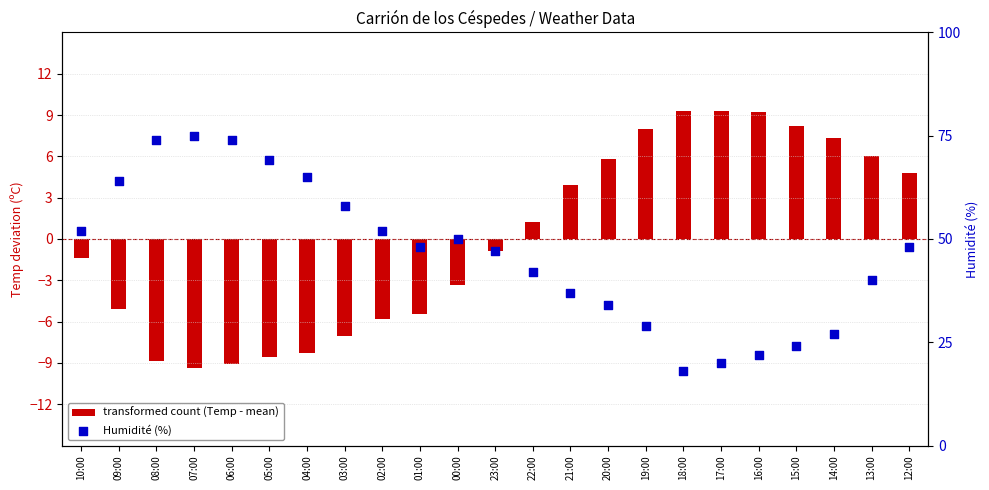

Which series has the widest spread of Y values?

Humidité (%)